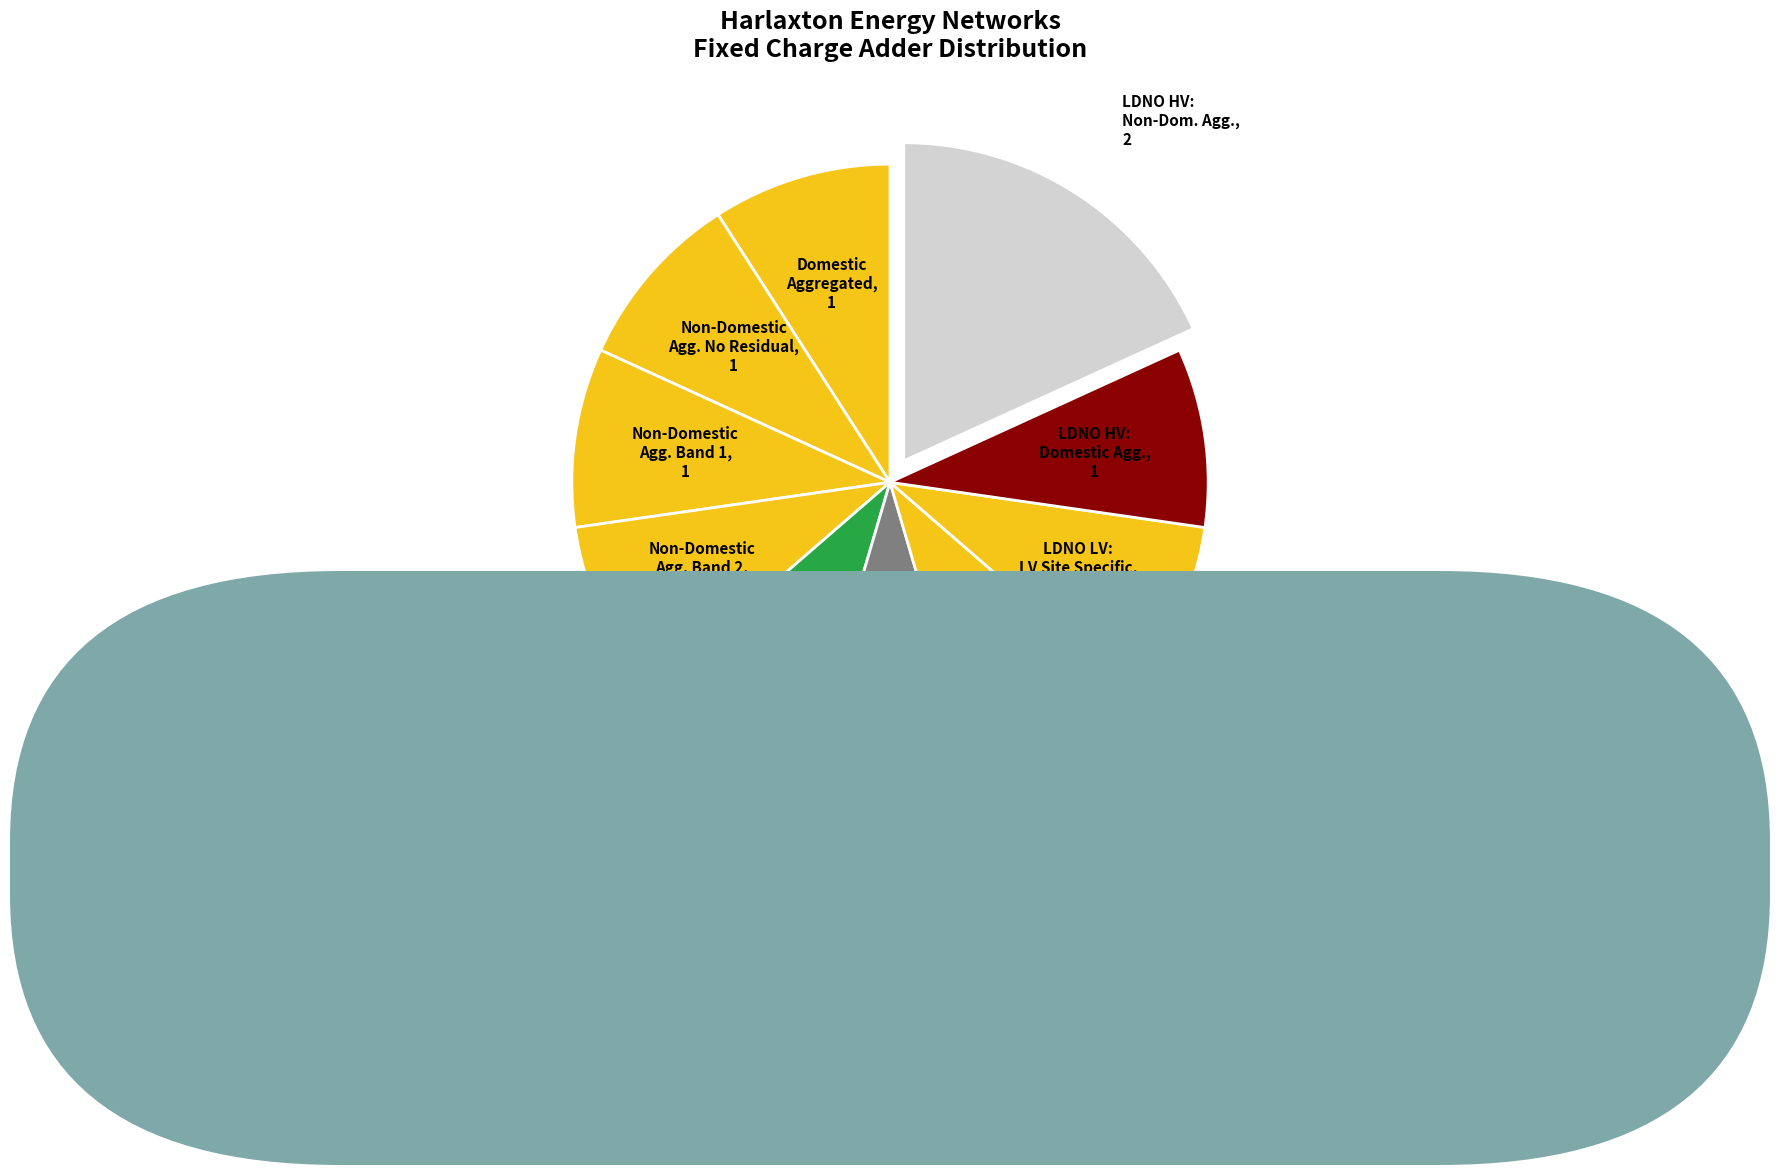

Count the number of slices in the pie.

10